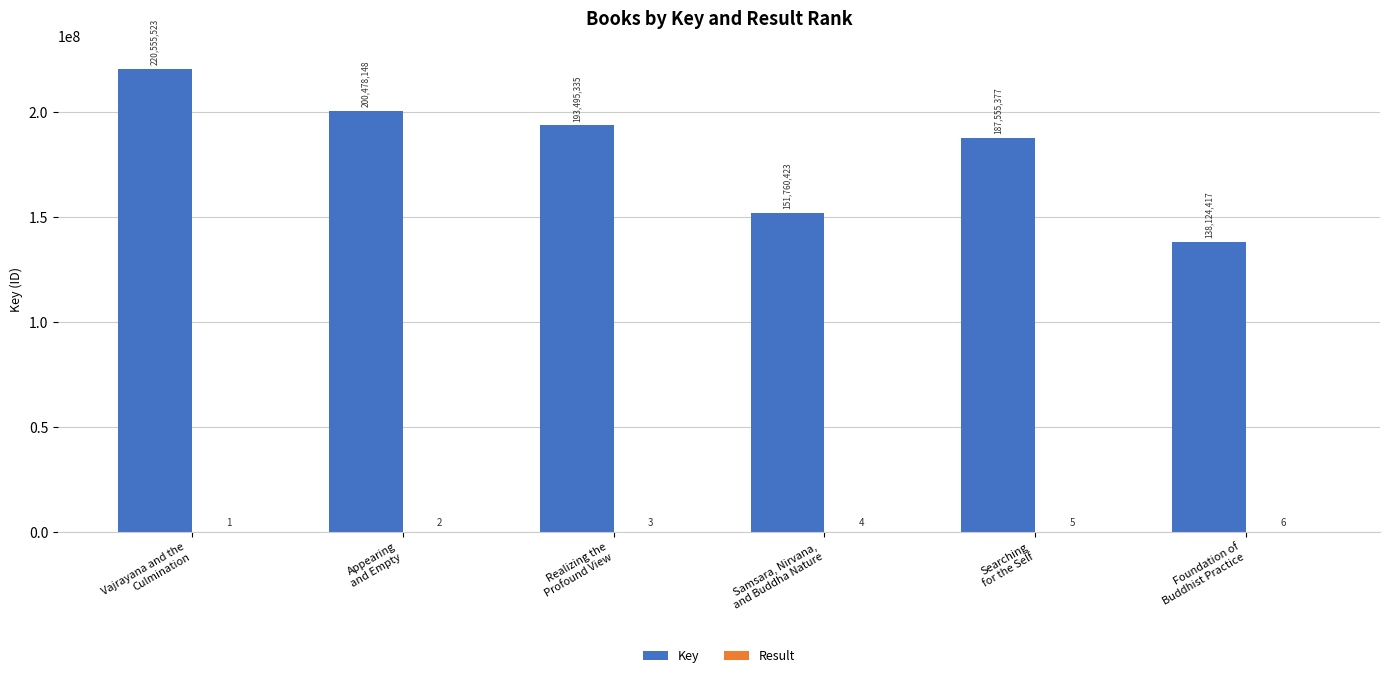

What is the sum of all Key values?

1091969223